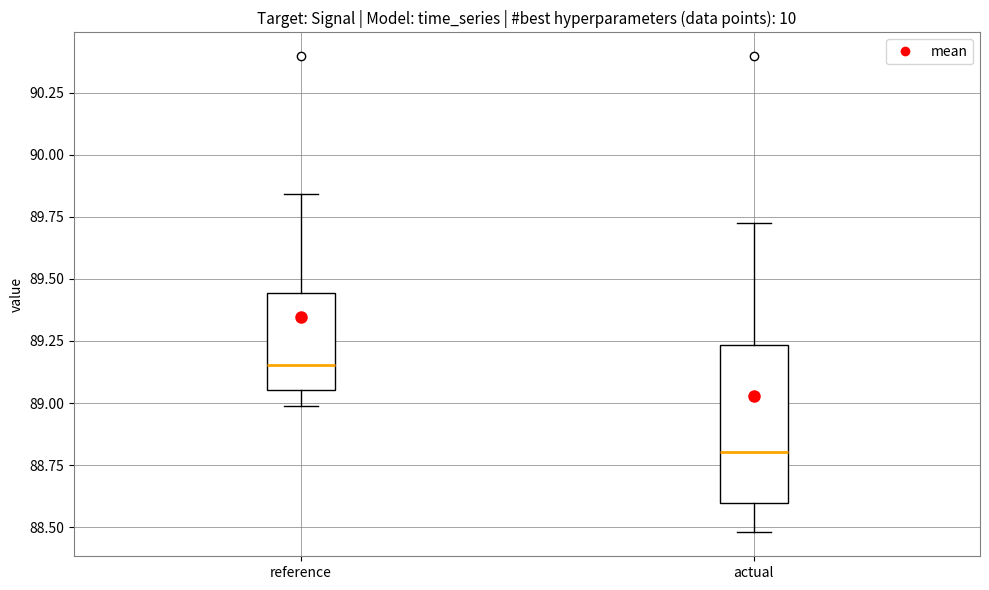

Where does the upper whisker of the box for reference end on the y-axis? The values are not printed on the chart, so give them approximately, as read against the axis.

89.85